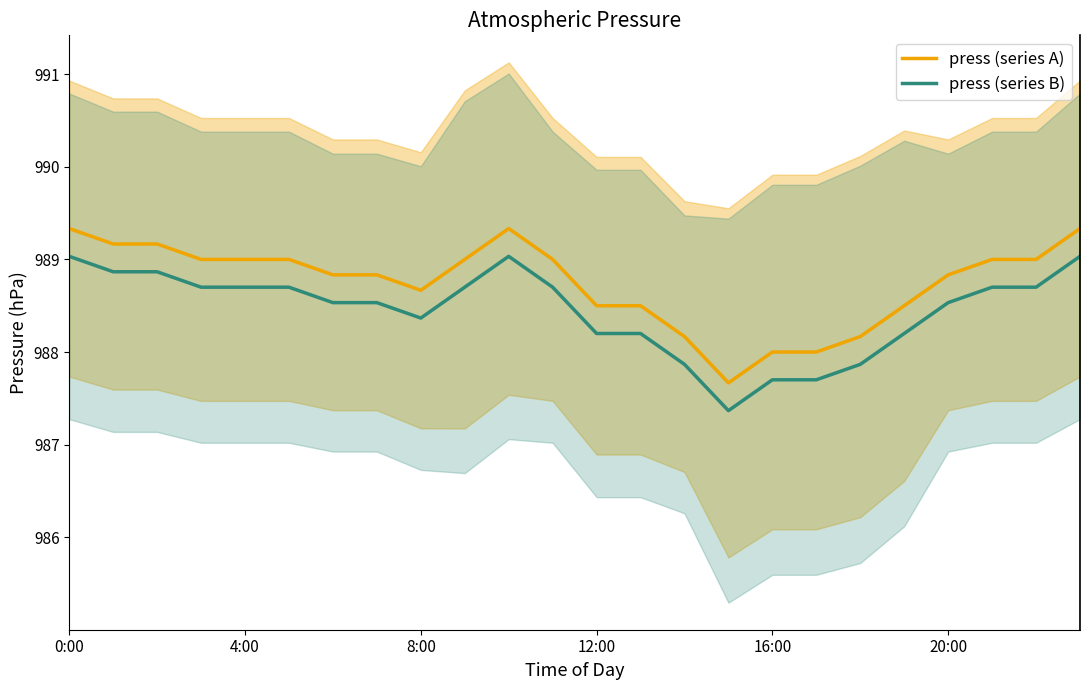

What is the highest value of the press (series A) series?

989.3